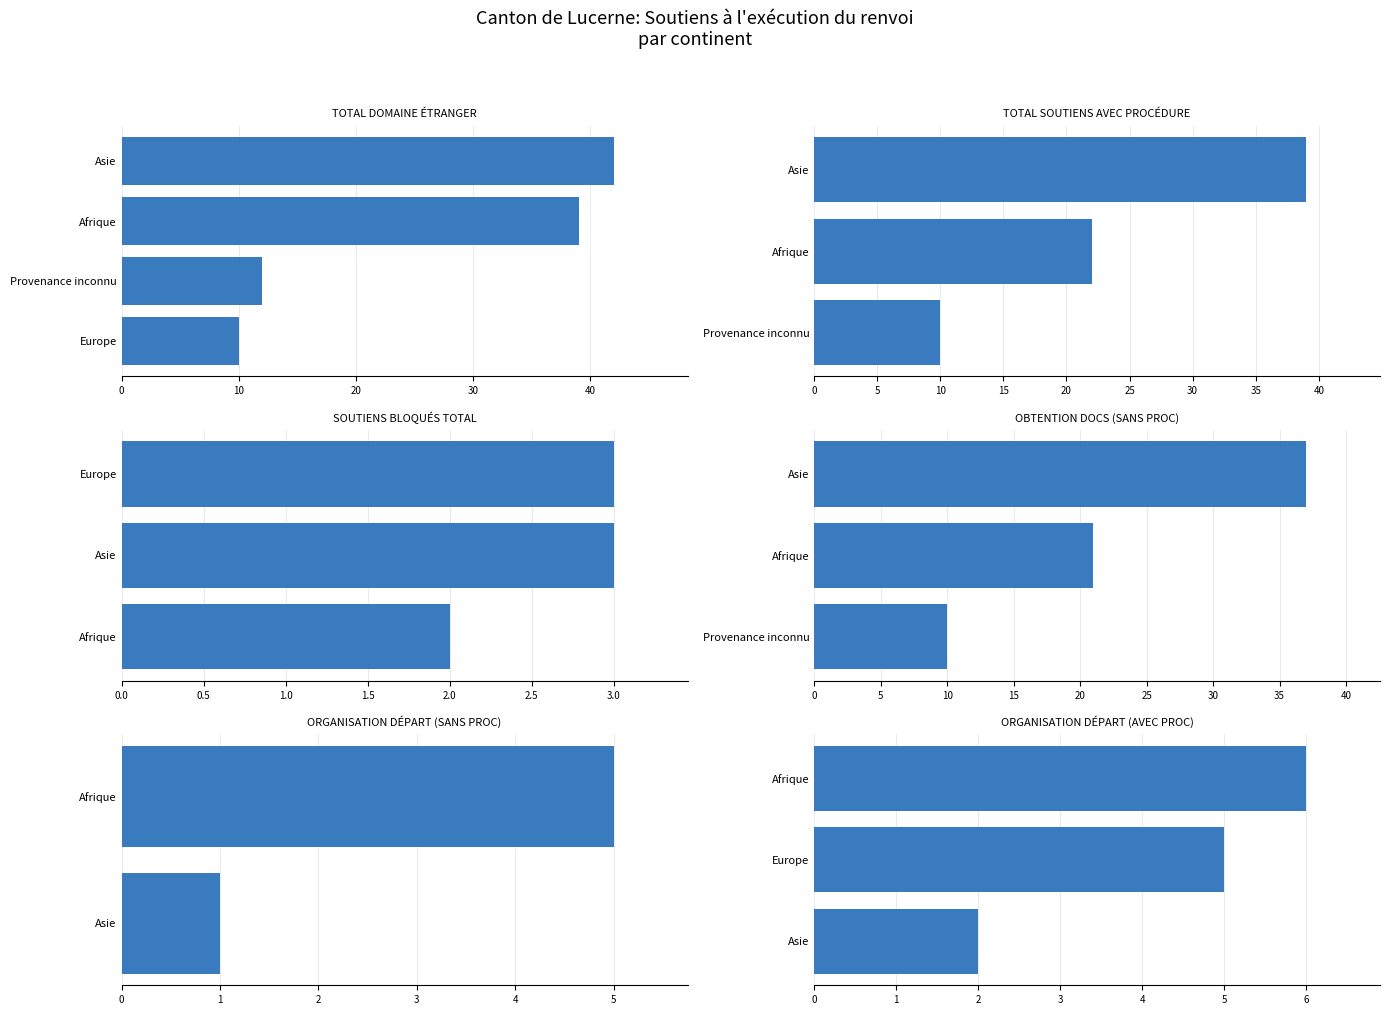

Which series changed the most between 5 and 6?

Total domaine étranger